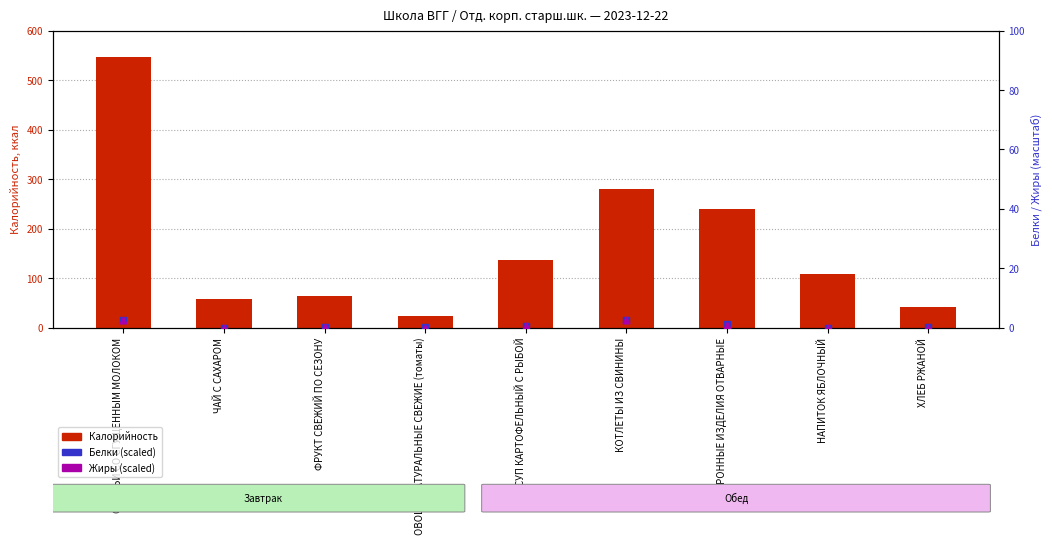

Which series has the largest total across all categories?

Калорийность